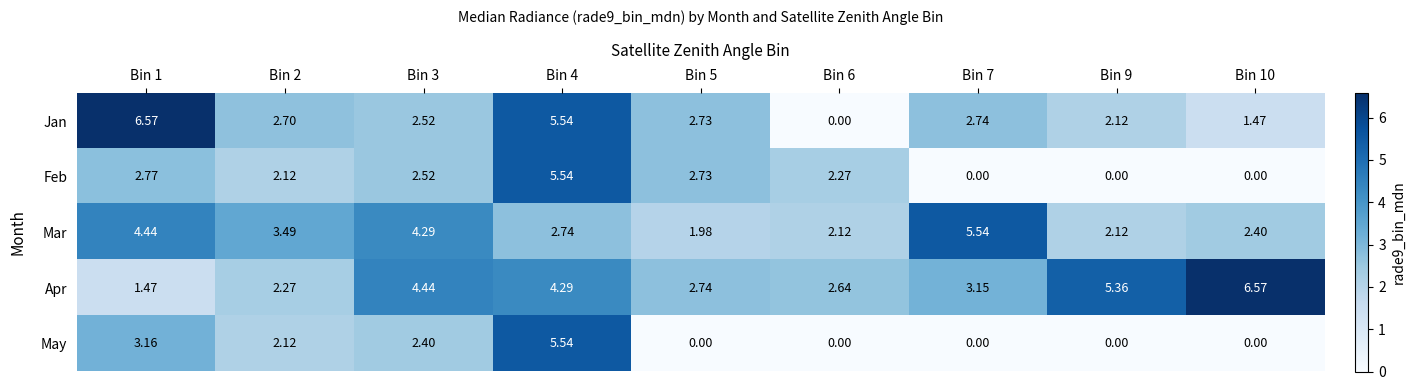

Which series has the largest range (max minus min)?

Jan